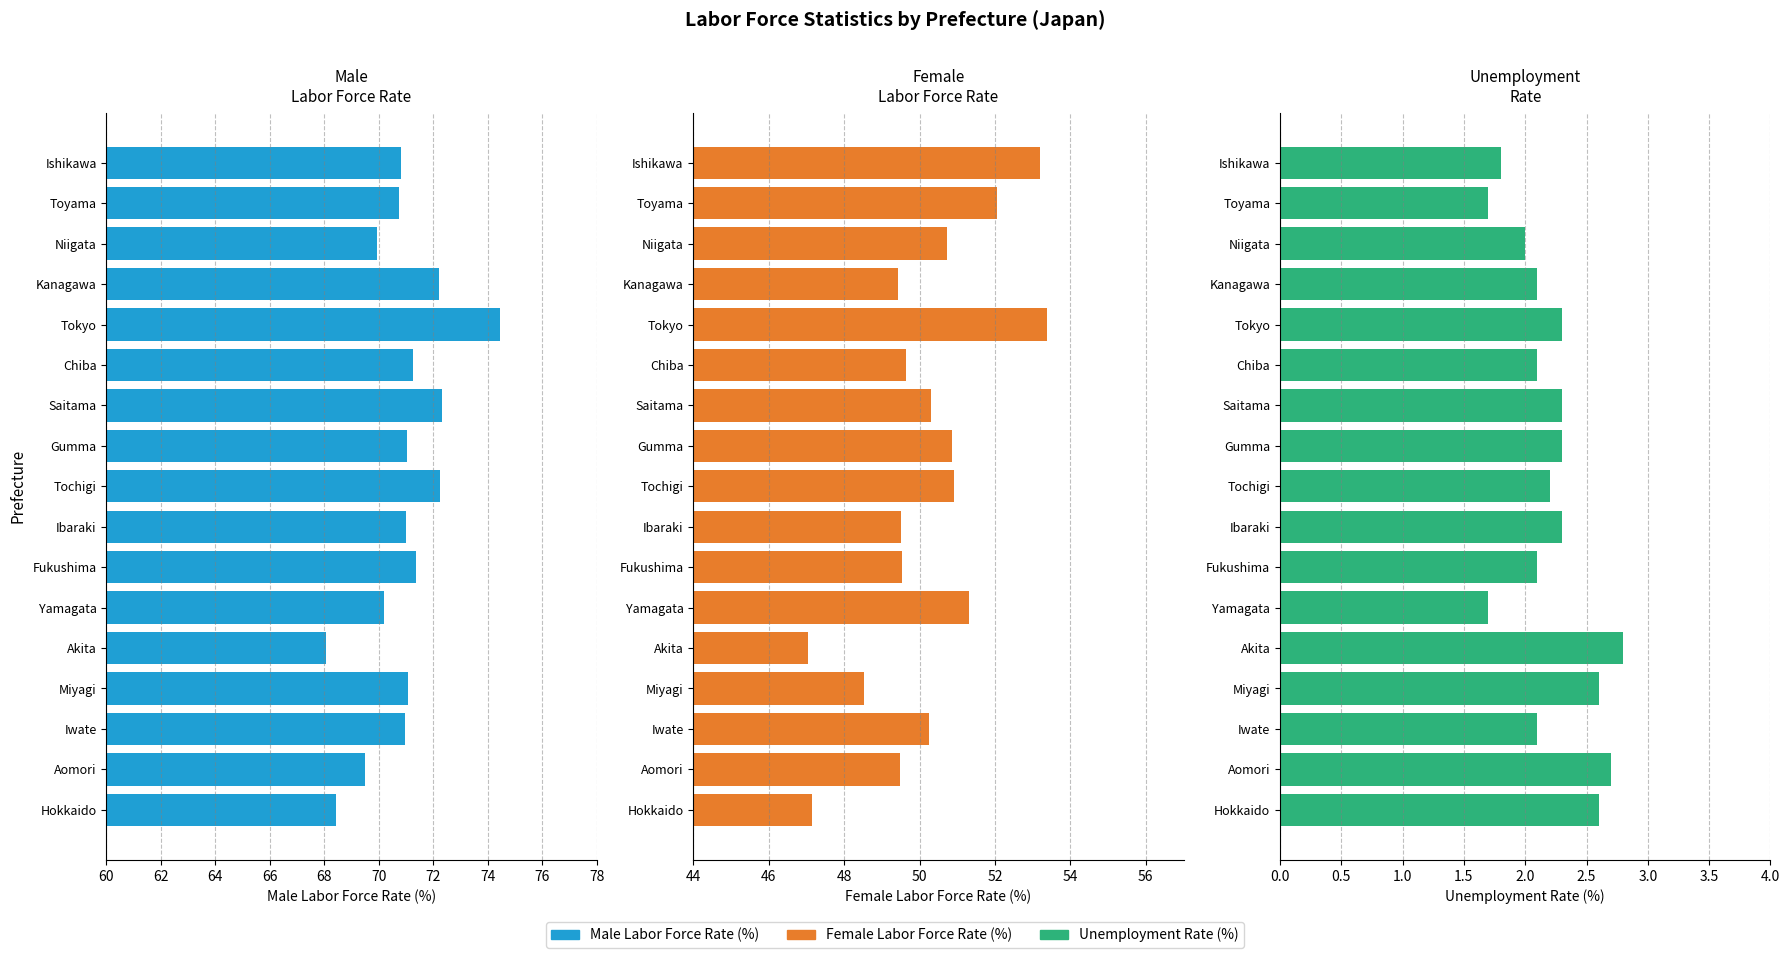

How many groups of bars are there?

17